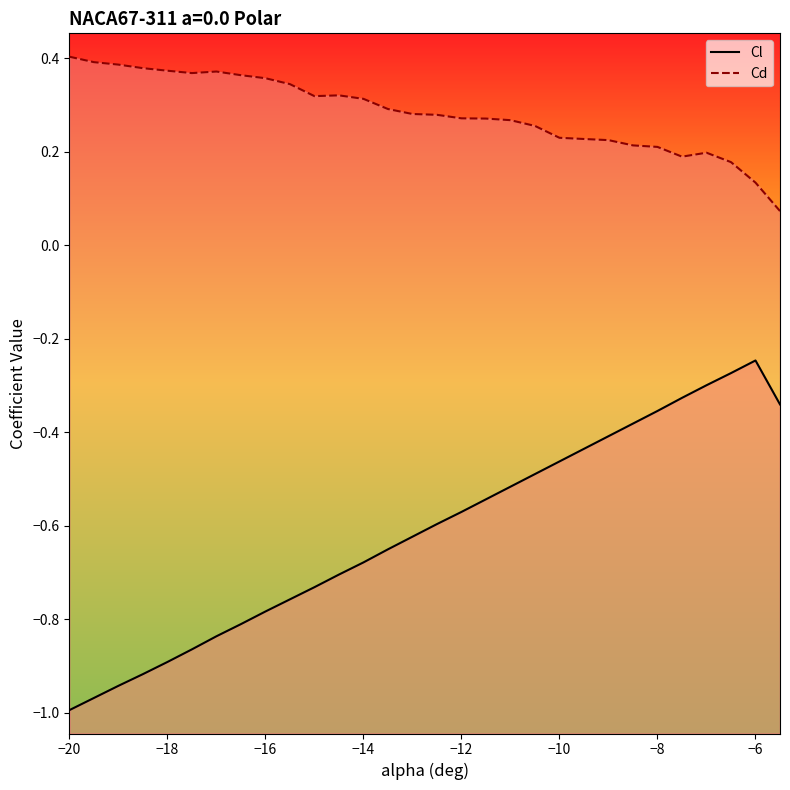

How many lines are shown in the chart?

2